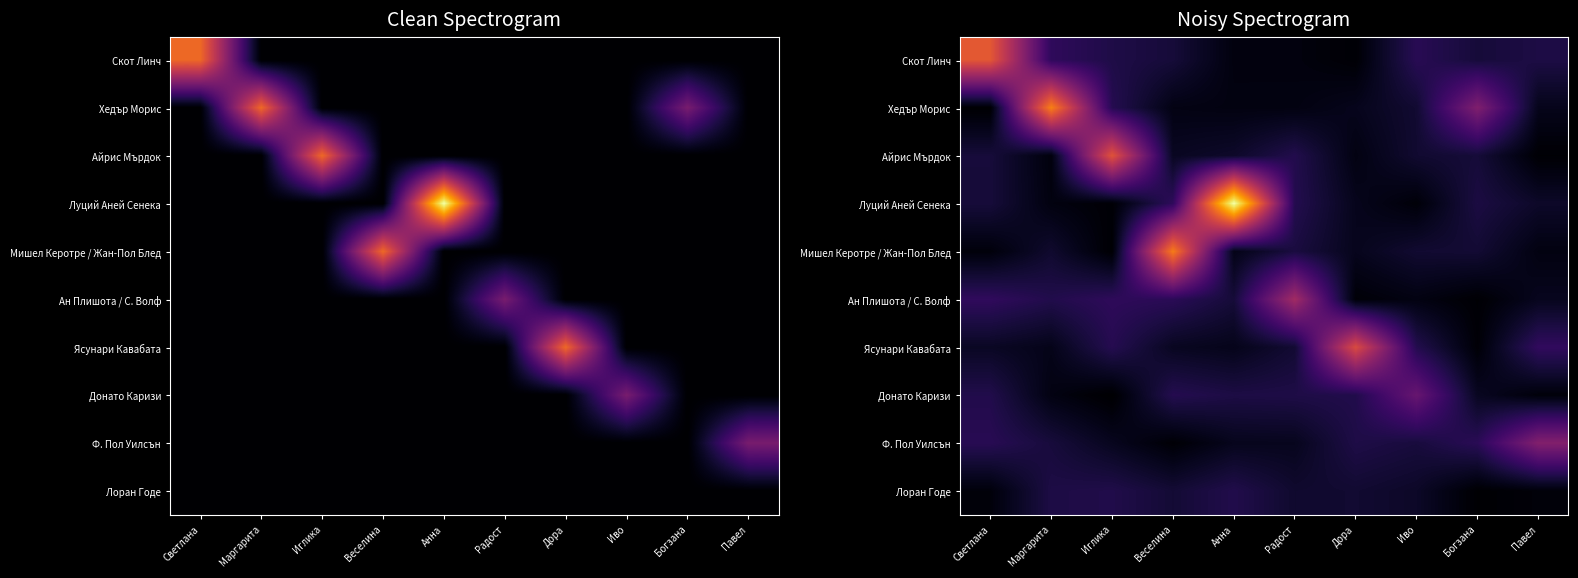

Where is Лоран Годе nearest to the value 0?

Богзана